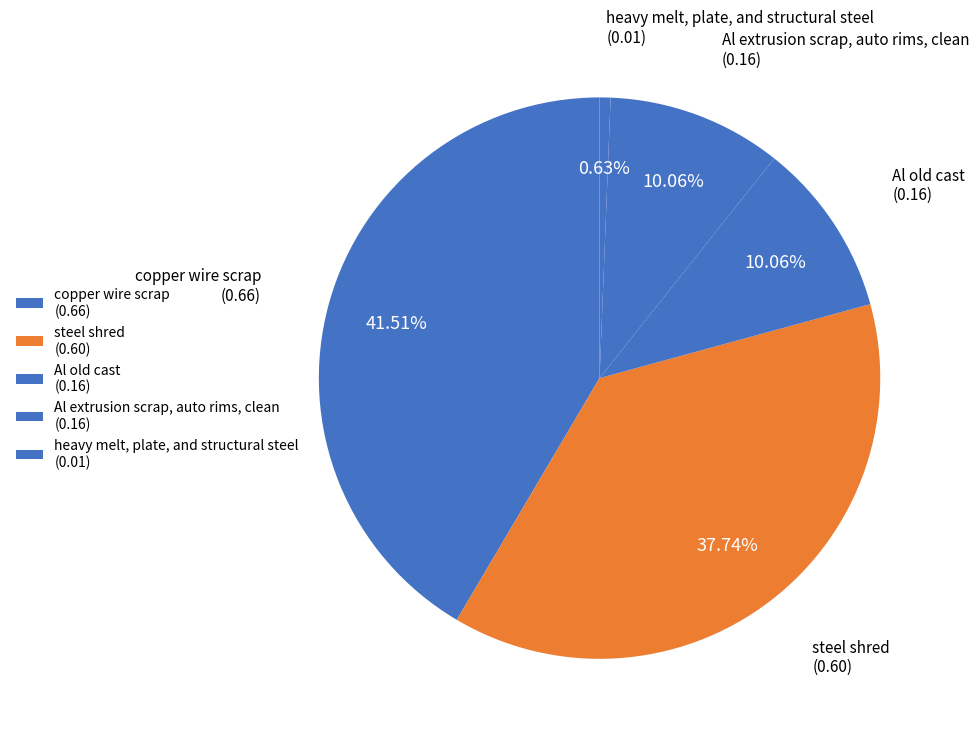

What is the largest slice in the pie chart?

copper wire scrap